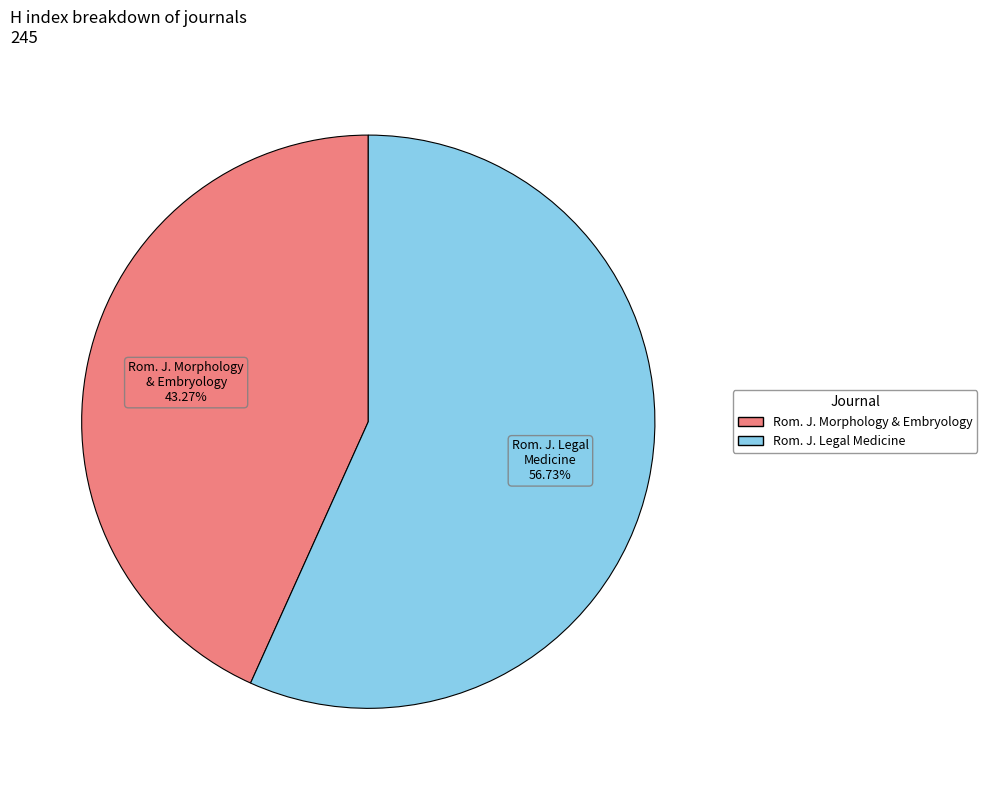

Is there any slice that represents more than half of the pie?

Yes